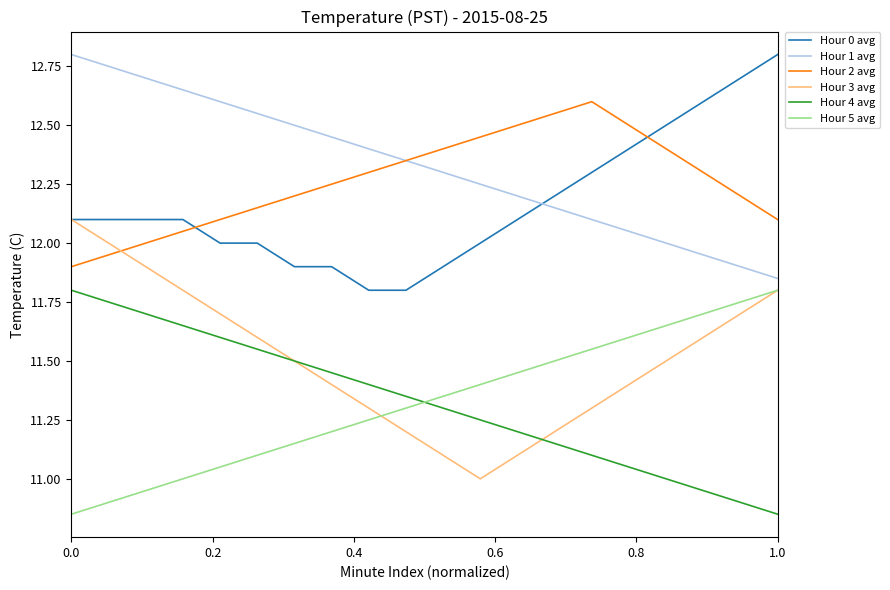

Does the chart have visible grid lines?

No